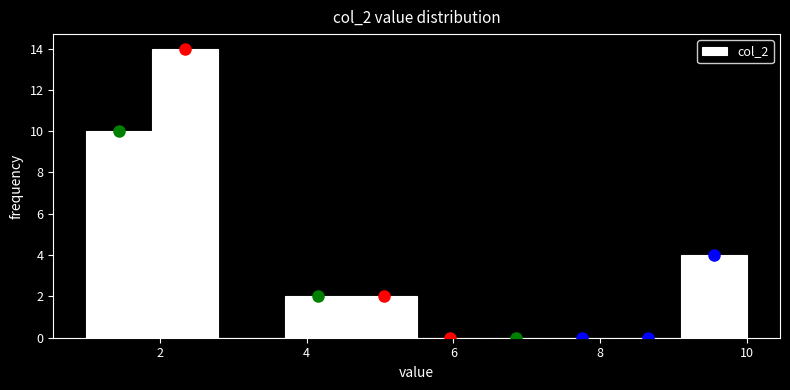

Reading left to right, list every bar in this chart as the range it spans on the x-axis followed by its height. Neither the bar edges nor the heights are printed on the chart, so give them approximately, as read against the axes.

1.0 to 1.9: 10
1.9 to 2.8: 14
2.8 to 3.7: 0
3.7 to 4.6: 2
4.6 to 5.5: 2
5.5 to 6.4: 0
6.4 to 7.3: 0
7.3 to 8.2: 0
8.2 to 9.1: 0
9.1 to 10.0: 4